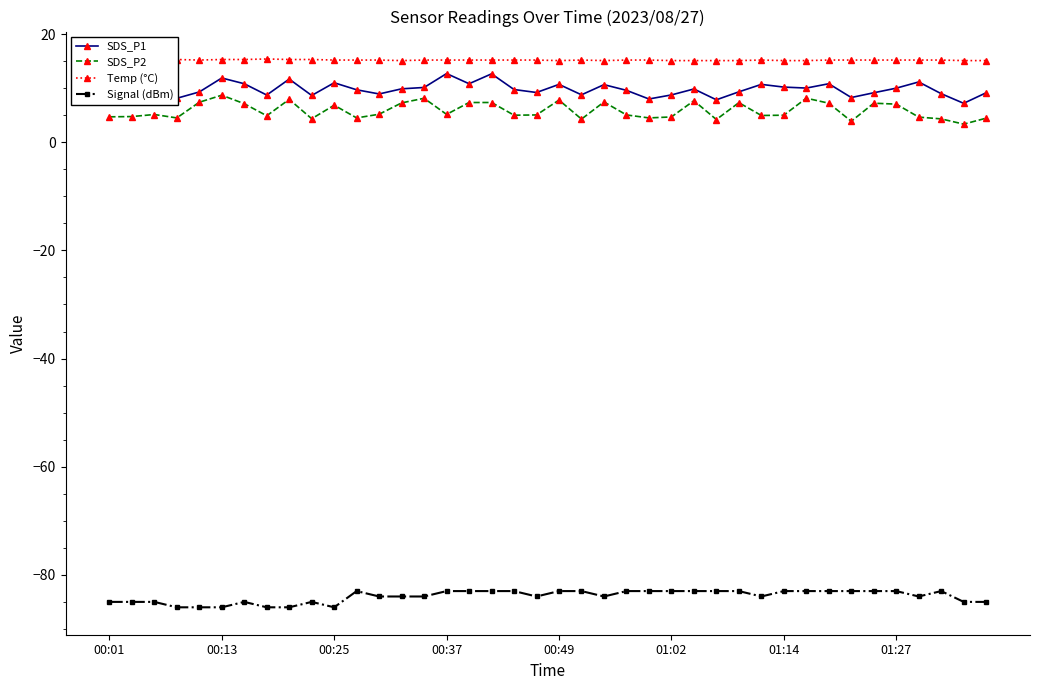

True or false: Signal (dBm) and Temp (°C) cross at least once.

False